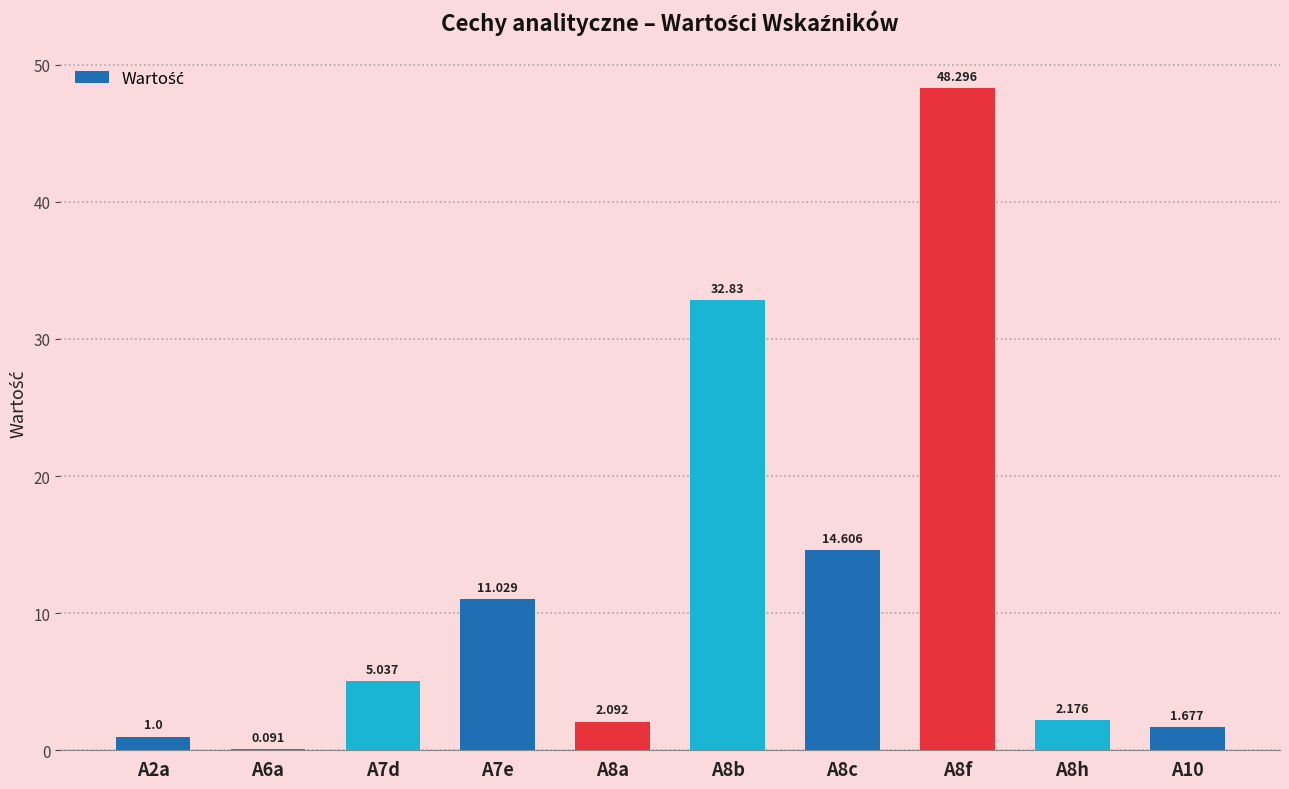

Is it true that the value at A6a is 0.1?

True